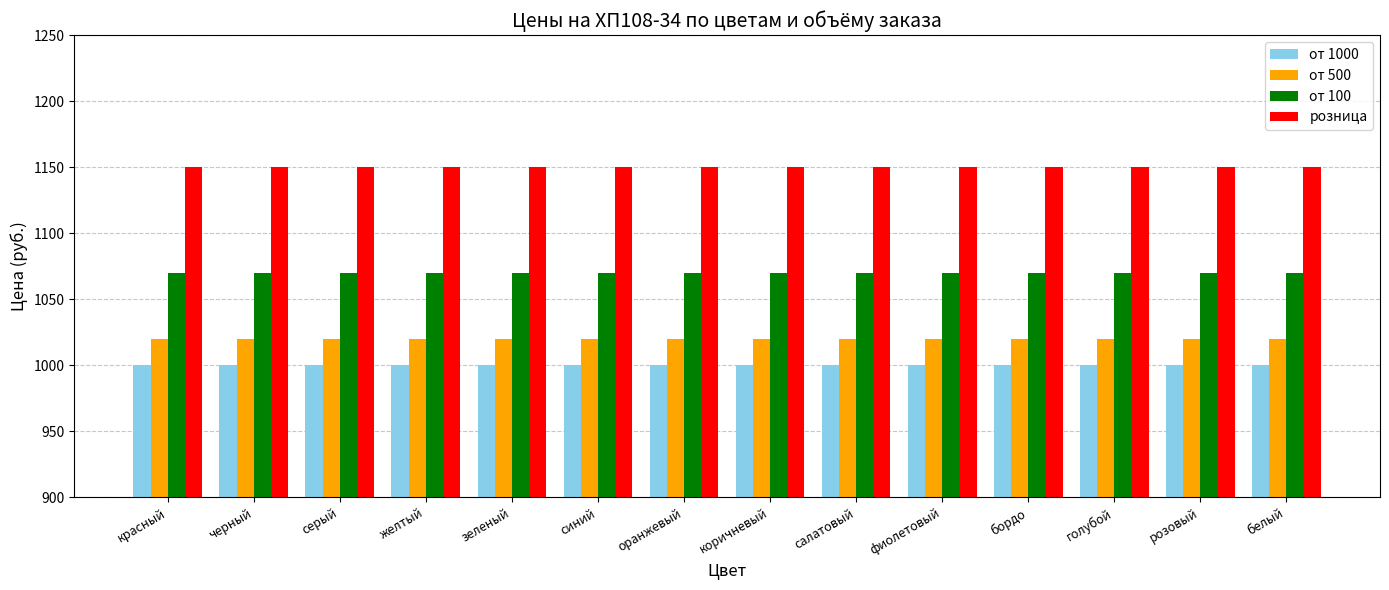

What is the smallest value displayed?

1000